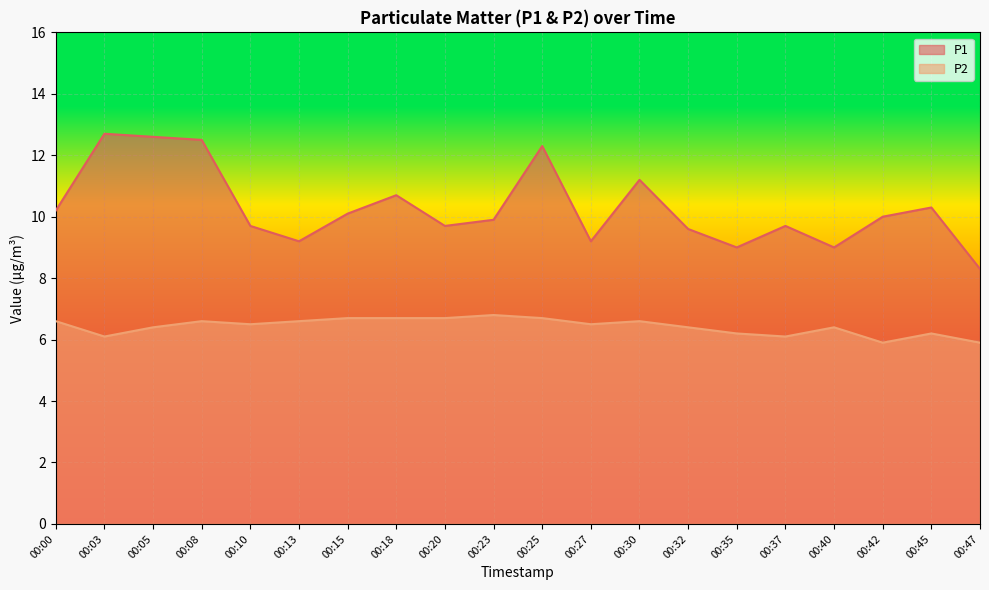

At which category does P1 reach its first local valley?

00:13